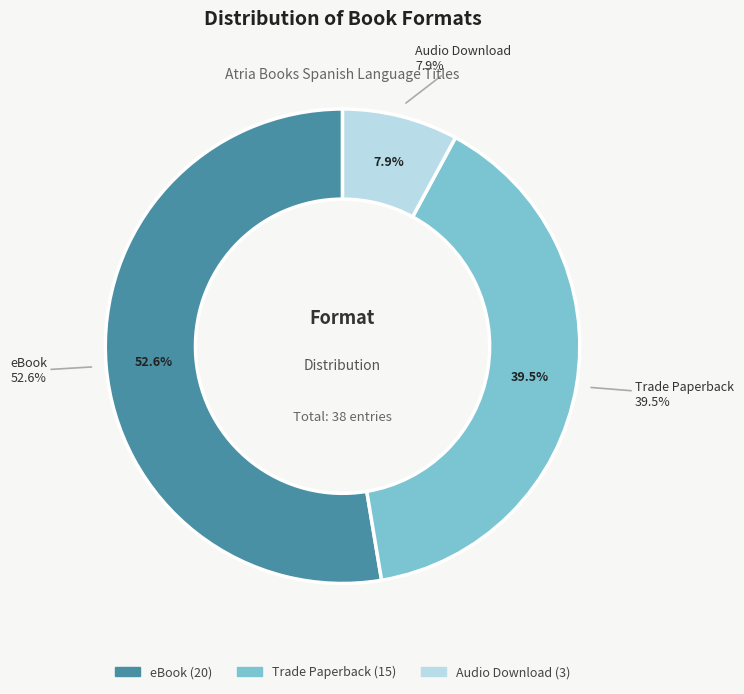

True or false: eBook accounts for 41% of the total.

False